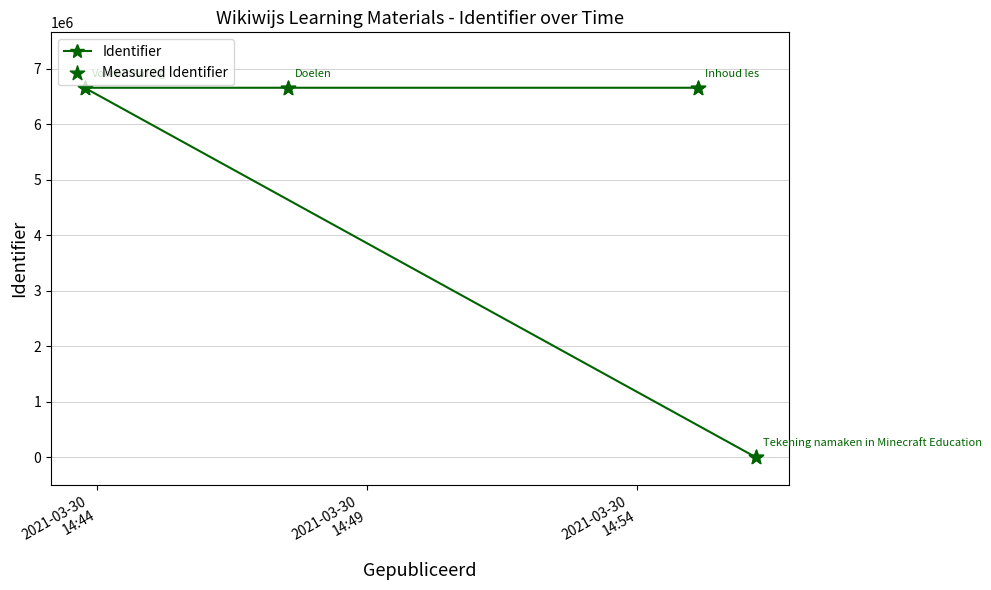

What is the greatest value displayed?

6658884